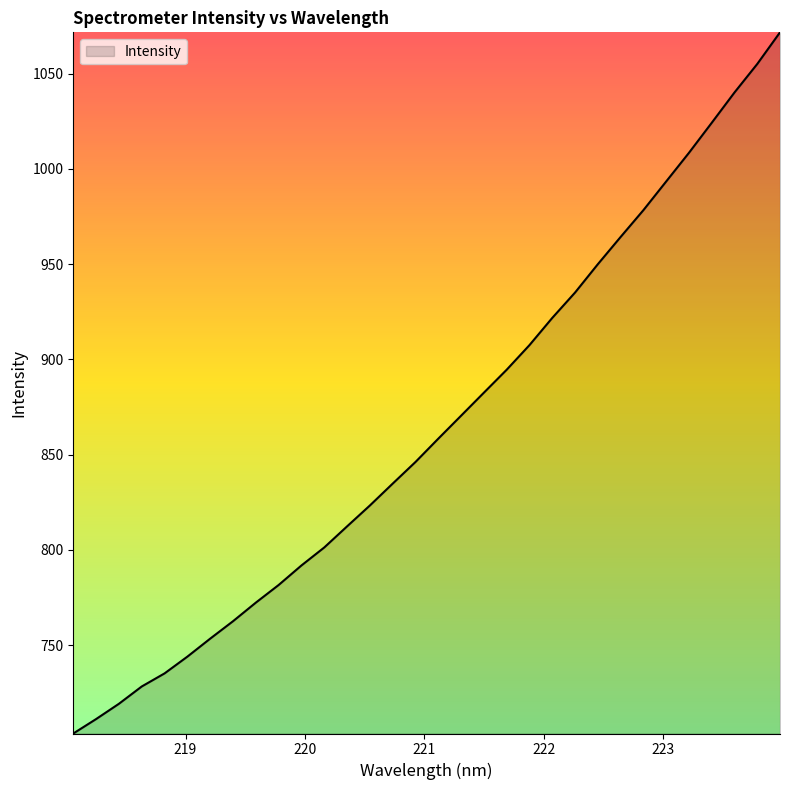

What is the maximum value shown in the chart?

1071.7